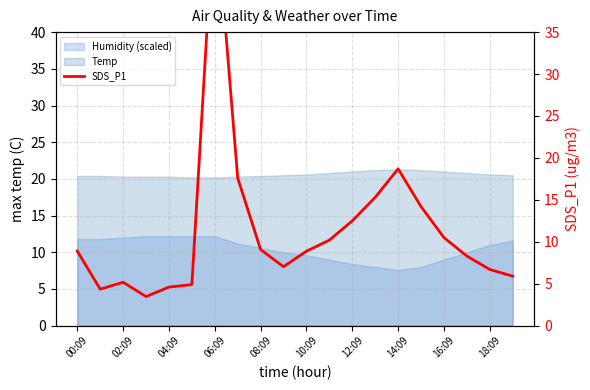

How many data points are above 8?

12